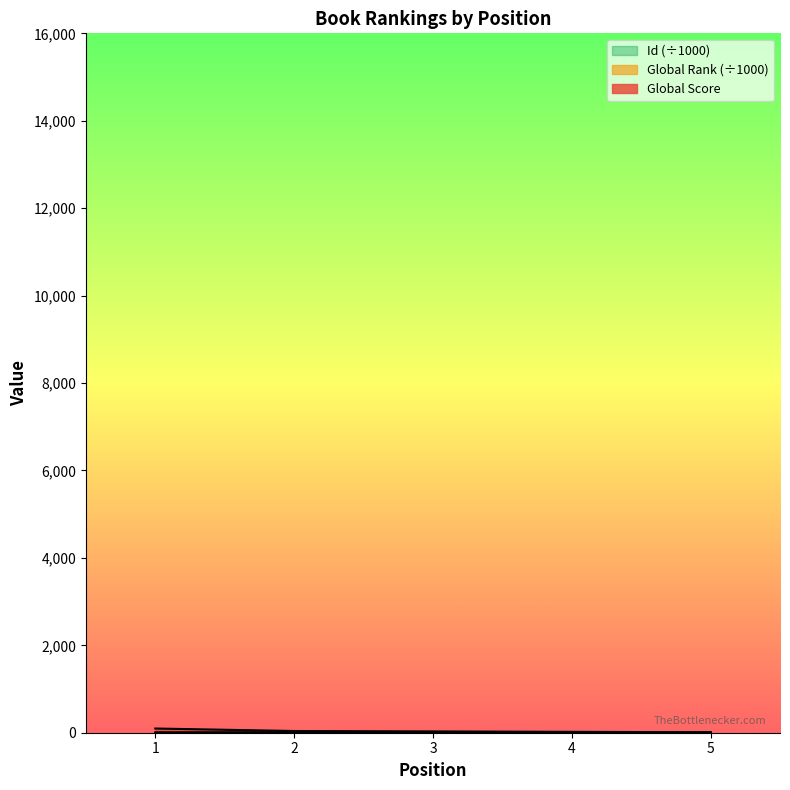

What is the value of the Global Score point at the 5th from the left?

11.0